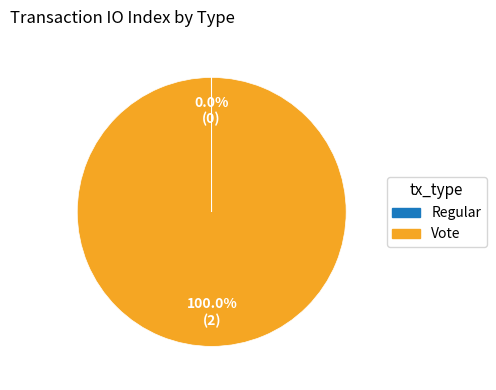

Does Vote account for over 50% of the chart?

Yes